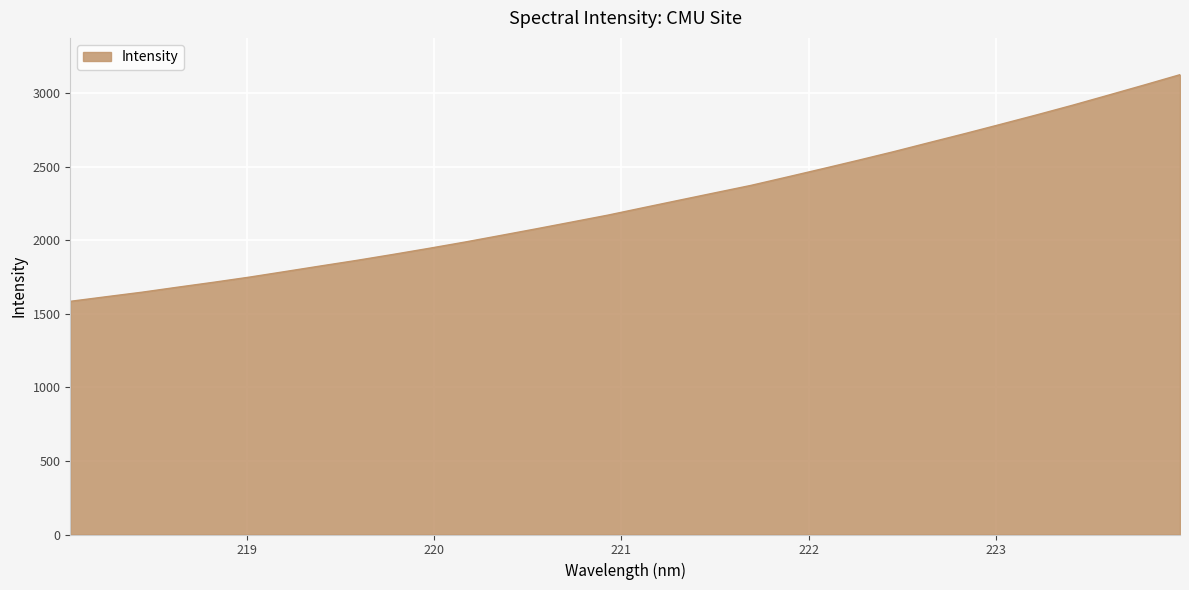

What is the smallest value displayed?

1585.6